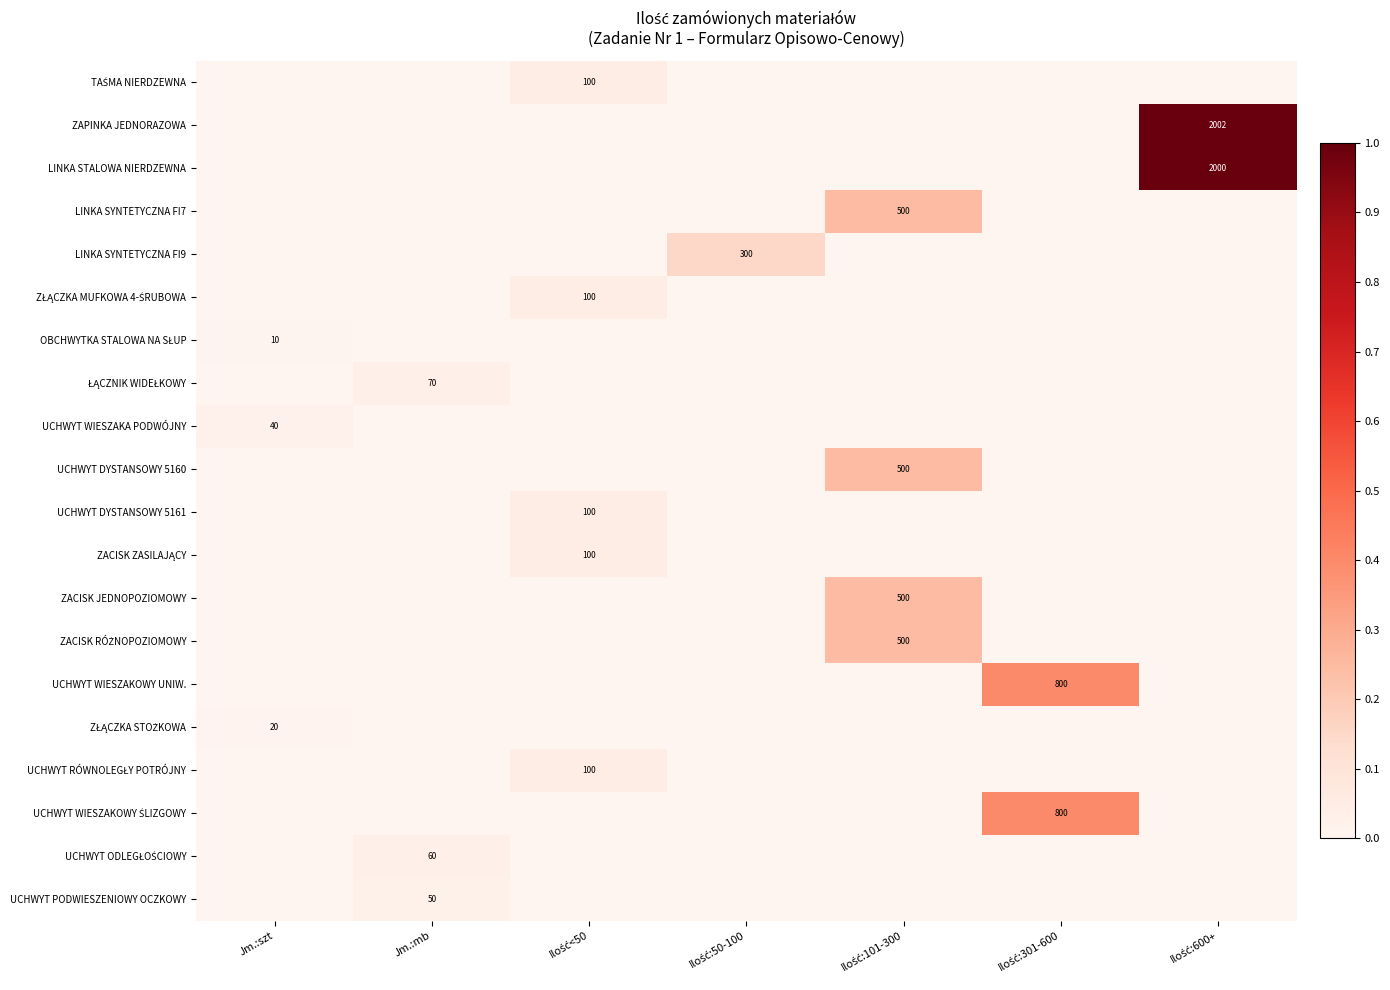

Which series has the largest total across all categories?

ZAPINKA JEDNORAZOWA